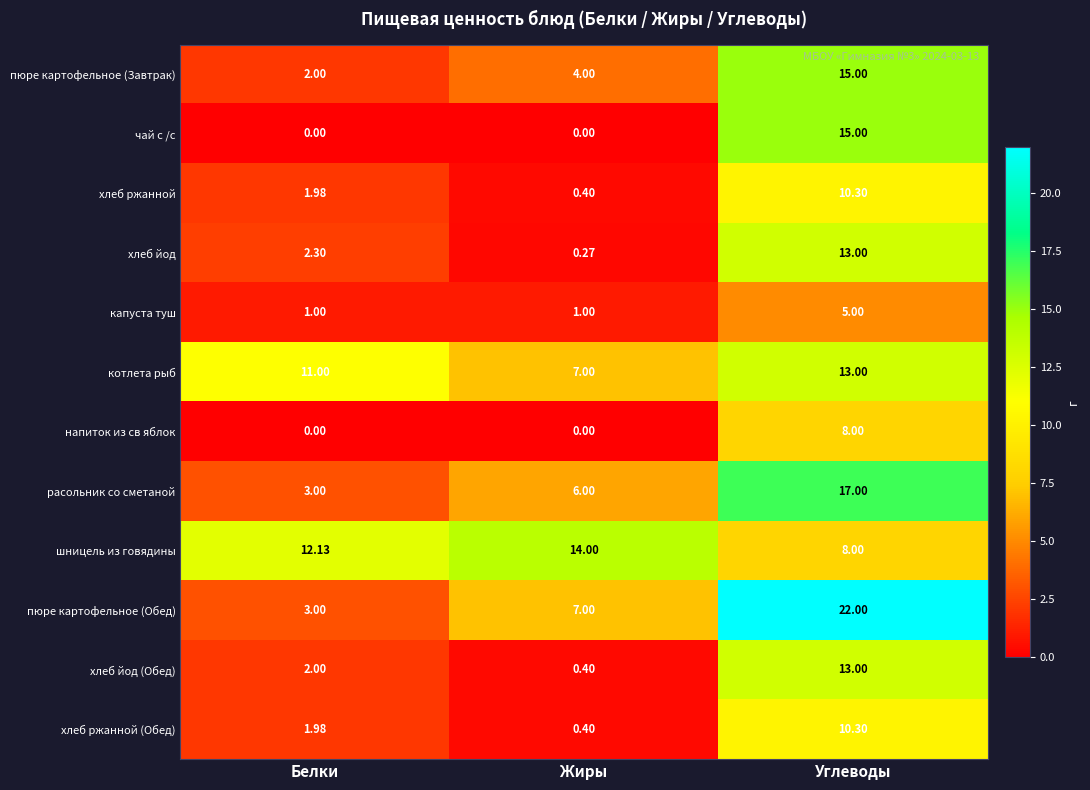

Is the value of шницель из говядины at Жиры greater than the value of хлеб ржанной (Обед) at Белки?

Yes